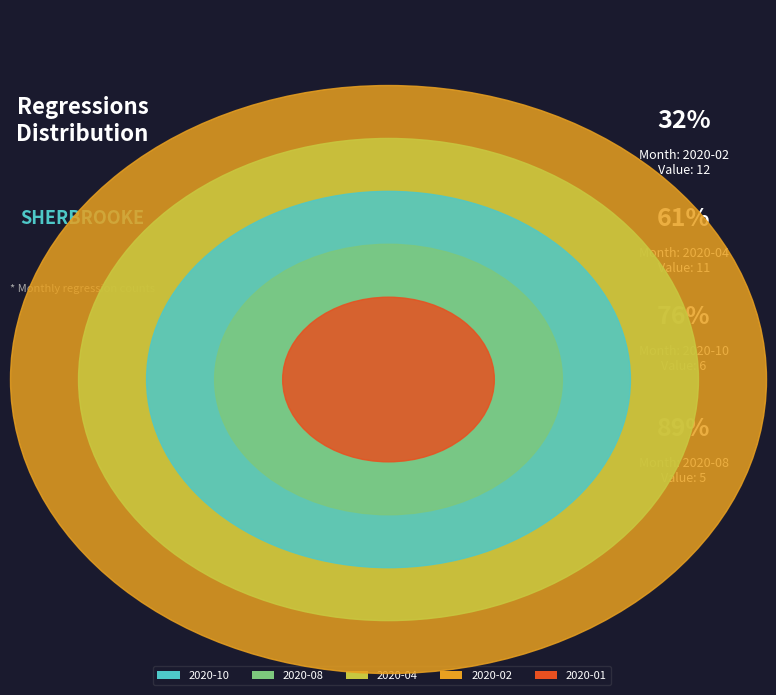

Between 2020-08 and 2020-04, which is larger?

2020-04